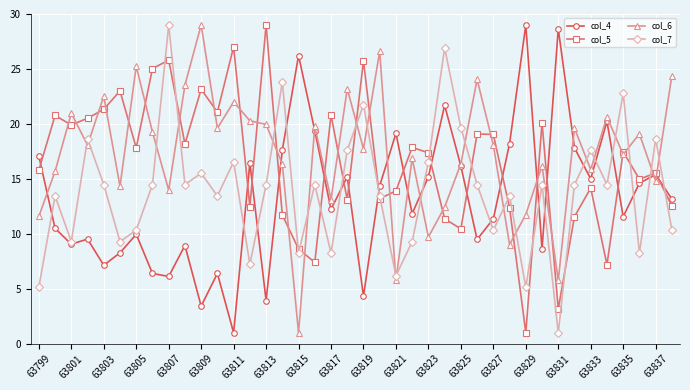

What is the maximum value shown in the chart?

29.0